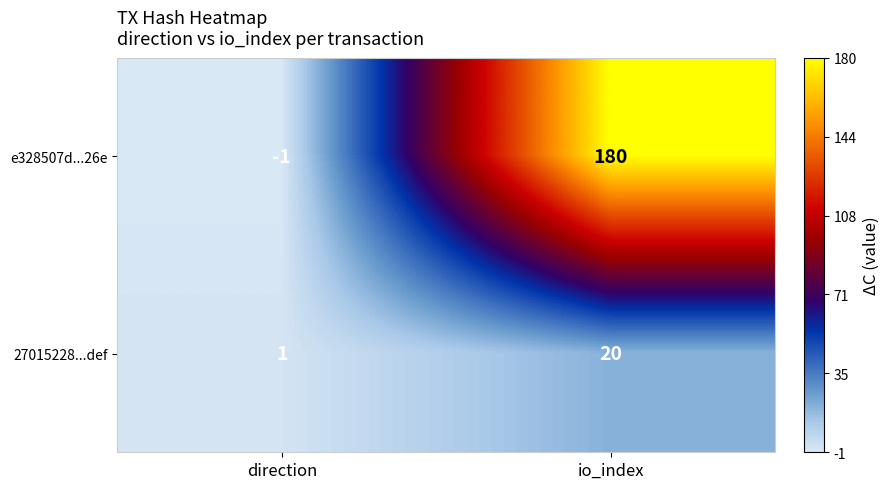

At io_index, list the series in order from smallest to largest.

27015228...def, e328507d...26e